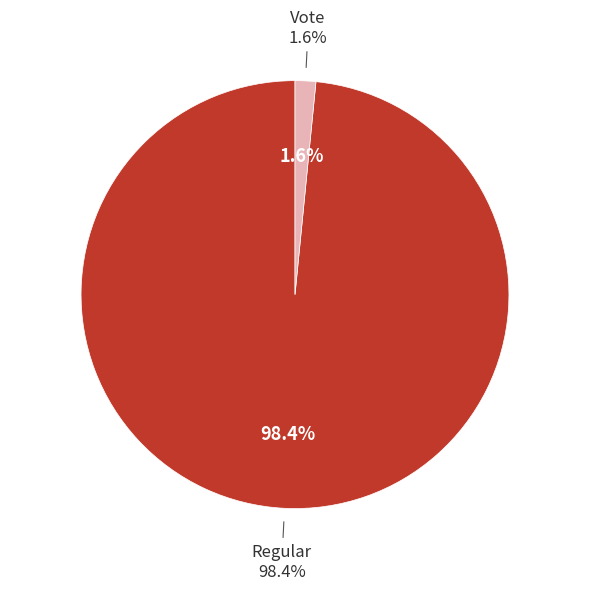

What percentage is the Vote slice, to the nearest percent?

2%